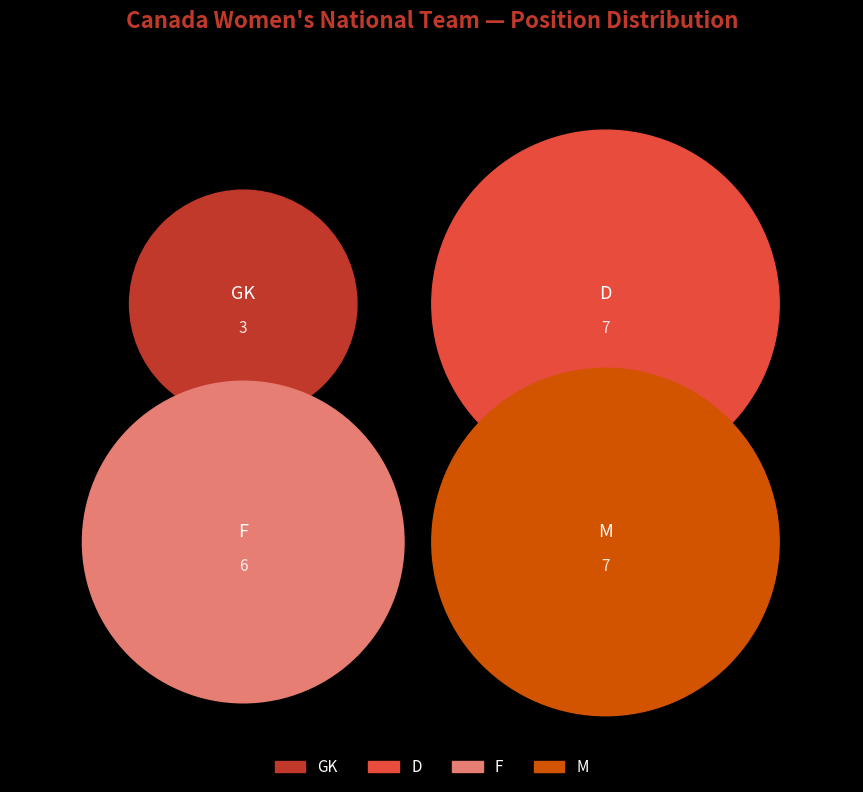

To the nearest percent, what is the difference between the M and GK slice percentages?

17%